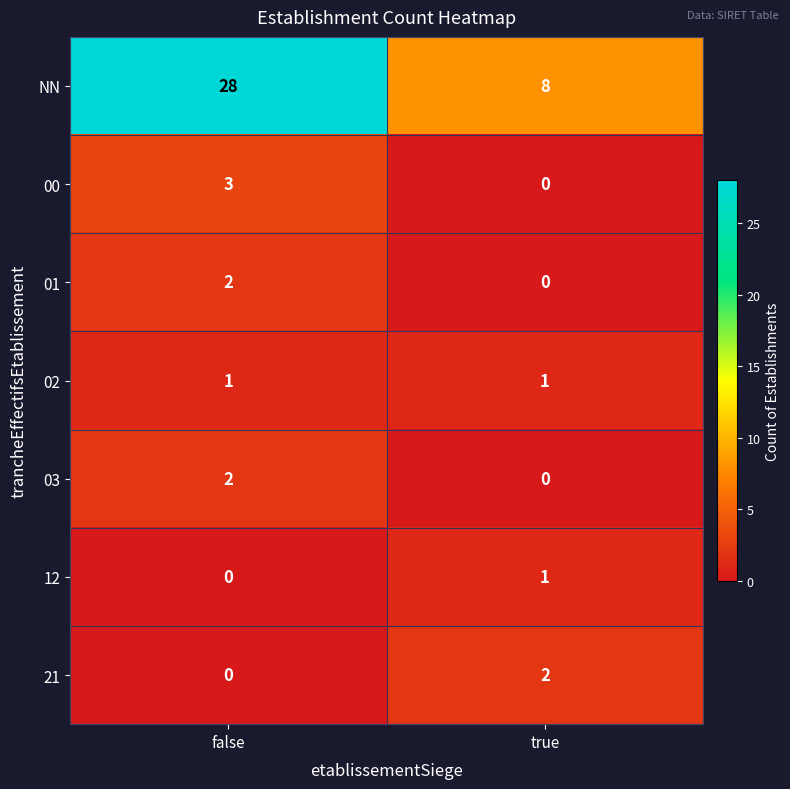

What is the maximum value shown in the chart?

28